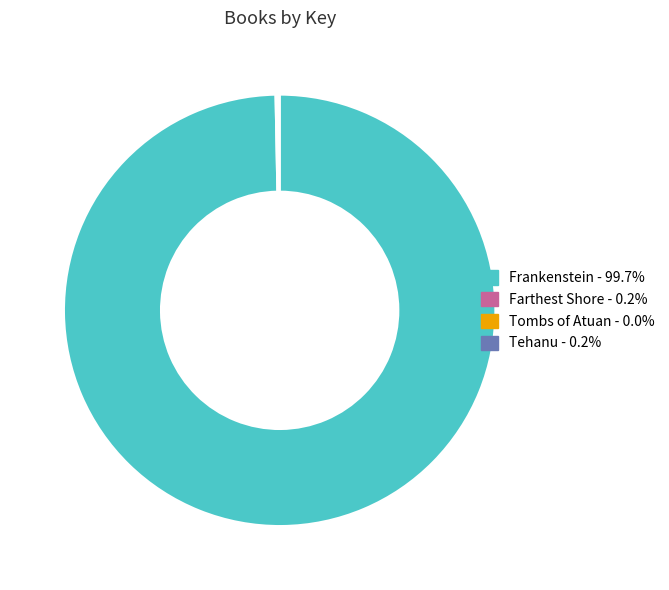

What is the majority slice?

Frankenstein